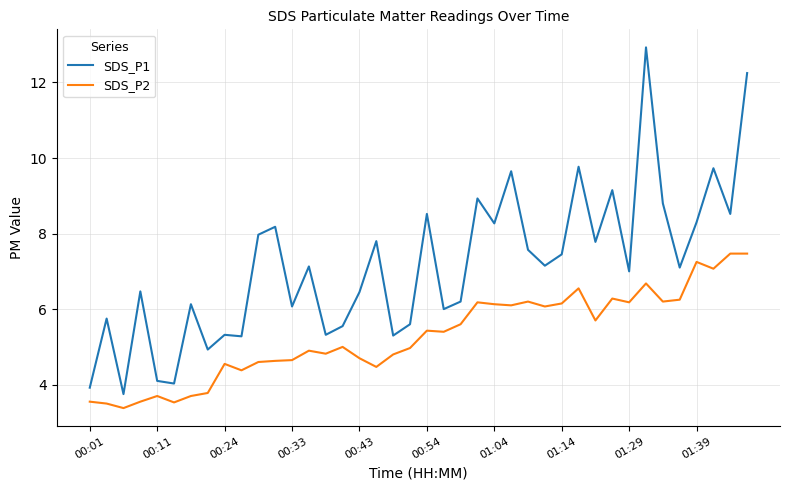

True or false: SDS_P2 and SDS_P1 intersect in this chart.

False